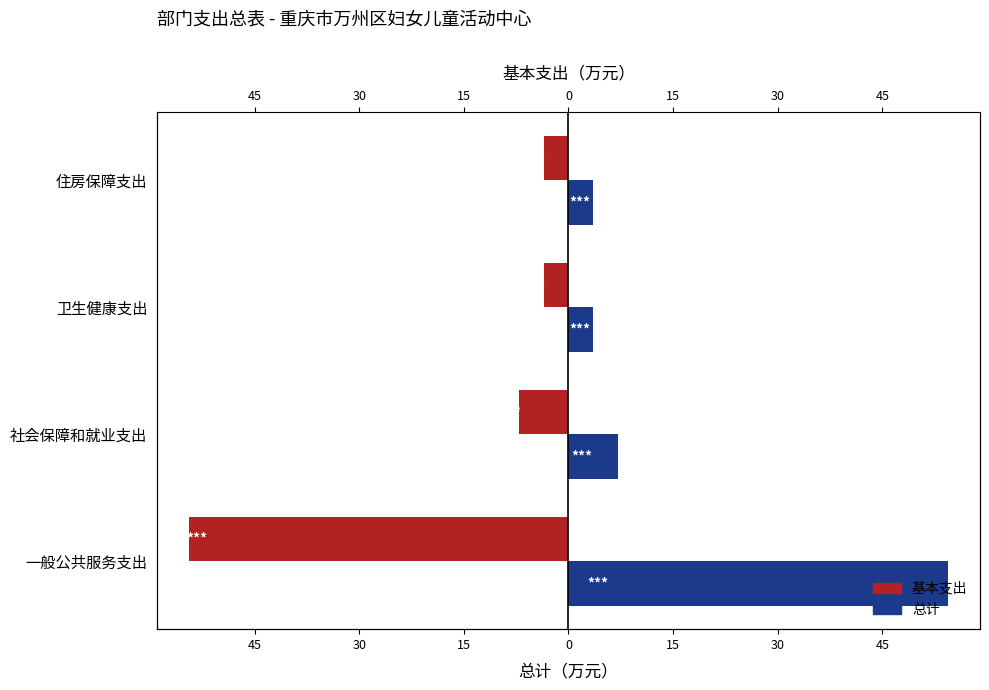

Which series has the largest total across all categories?

总计